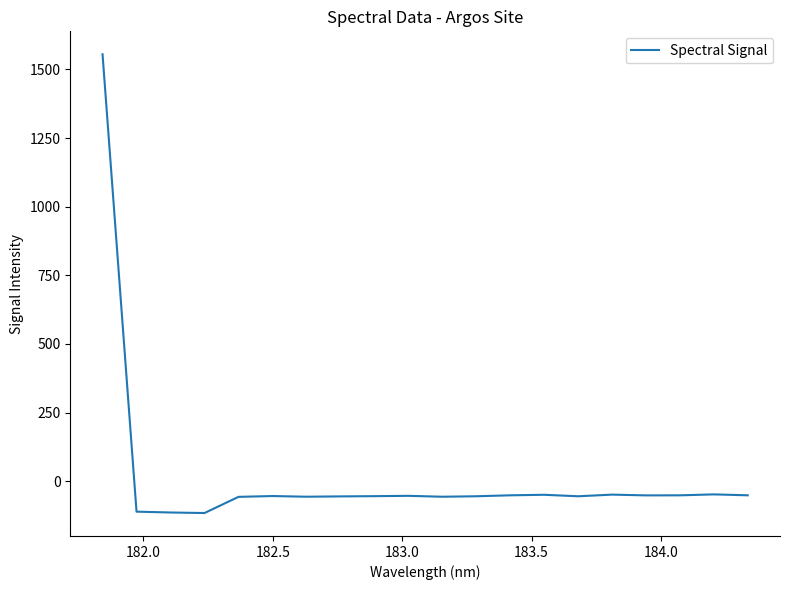

What is the minimum value shown in the chart?

-116.3